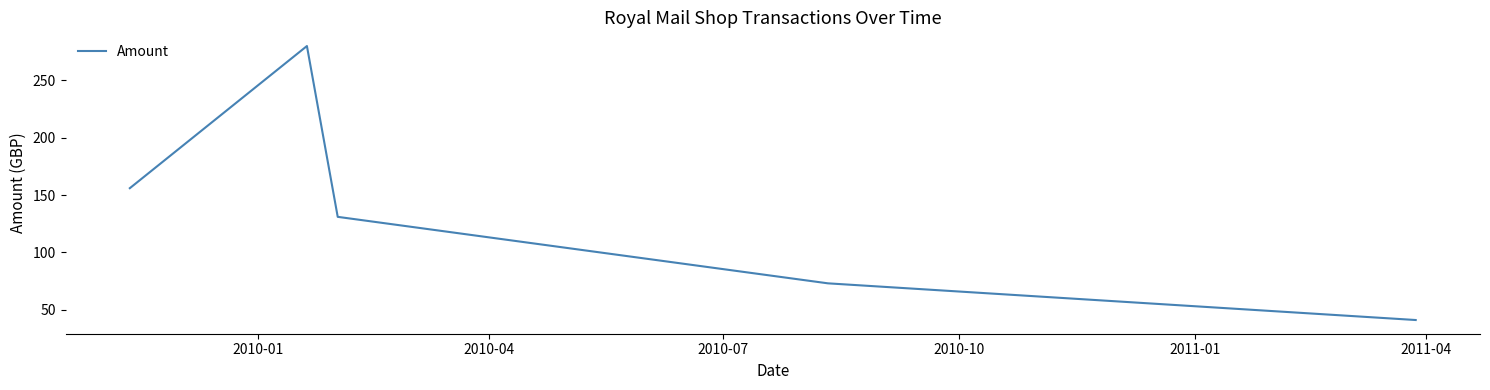

What is the difference between the maximum and minimum values?

239